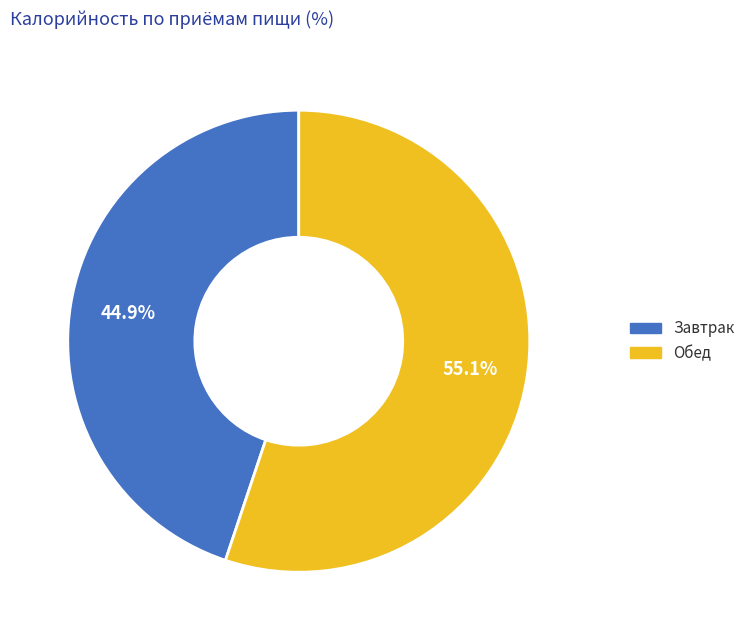

Which category accounts for the majority?

Обед